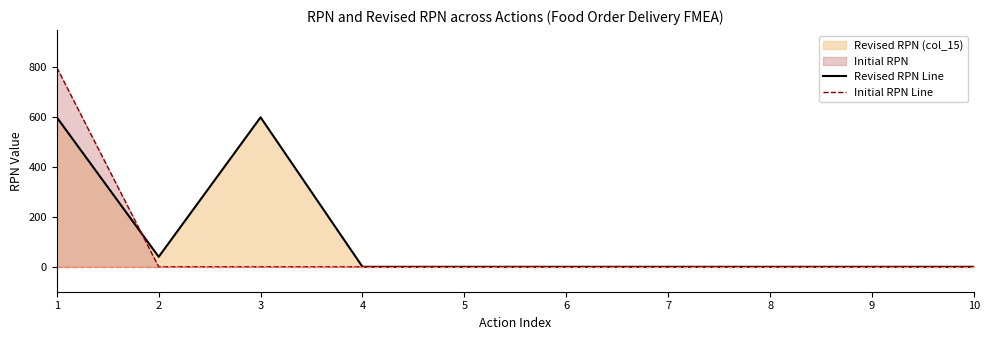

What is the value of the Revised RPN Line point at the 3rd from the left?

600